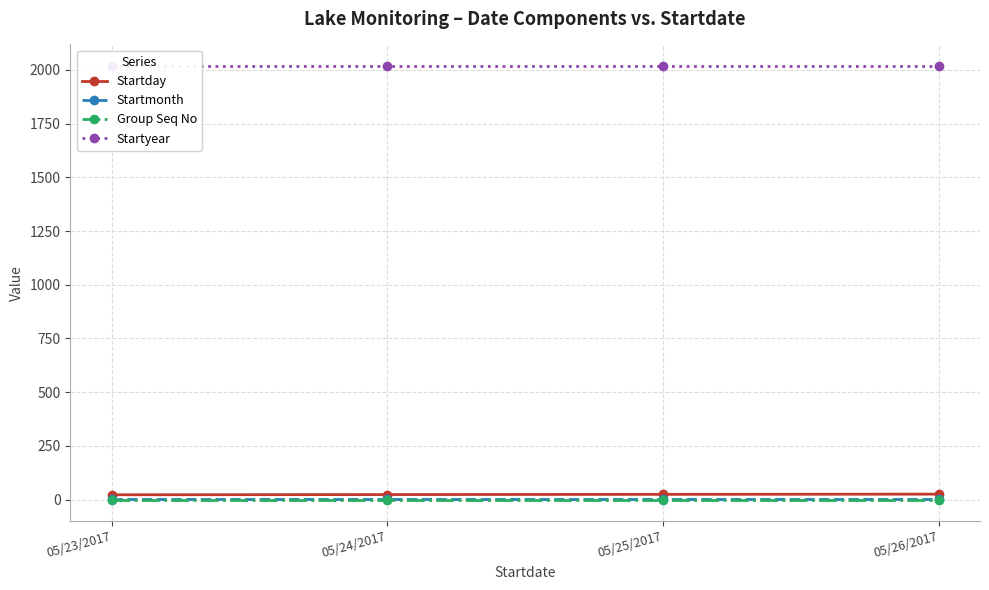

What is the total value across all series at 05/23/2017?

2046